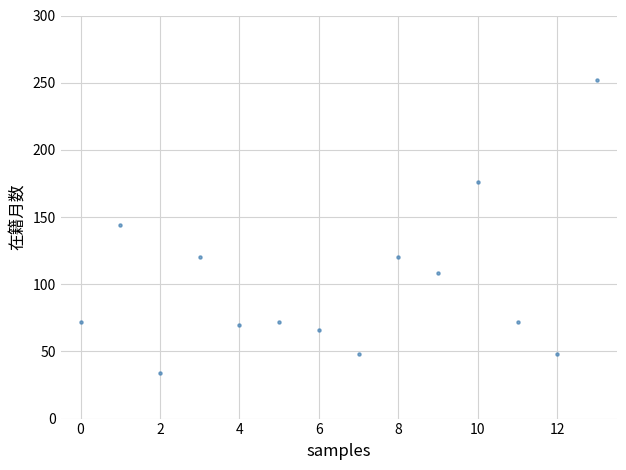

What is the range of Y values (max minus min)?

218